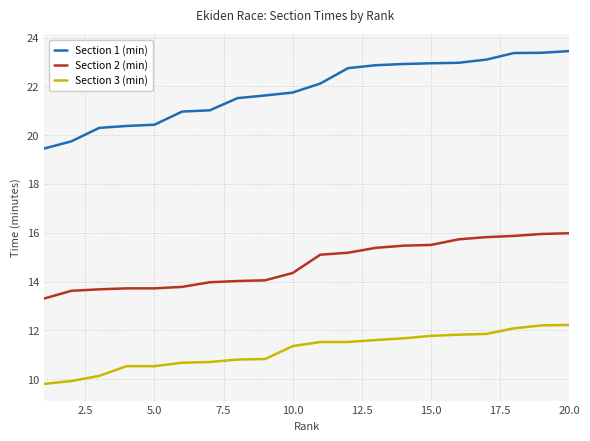

What is the difference between the maximum and minimum values in the Section 1 (min) series?

4.0